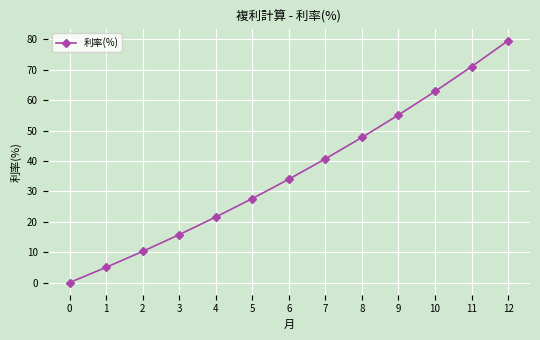

Rank the categories by value from lowest to highest.

0, 1, 2, 3, 4, 5, 6, 7, 8, 9, 10, 11, 12